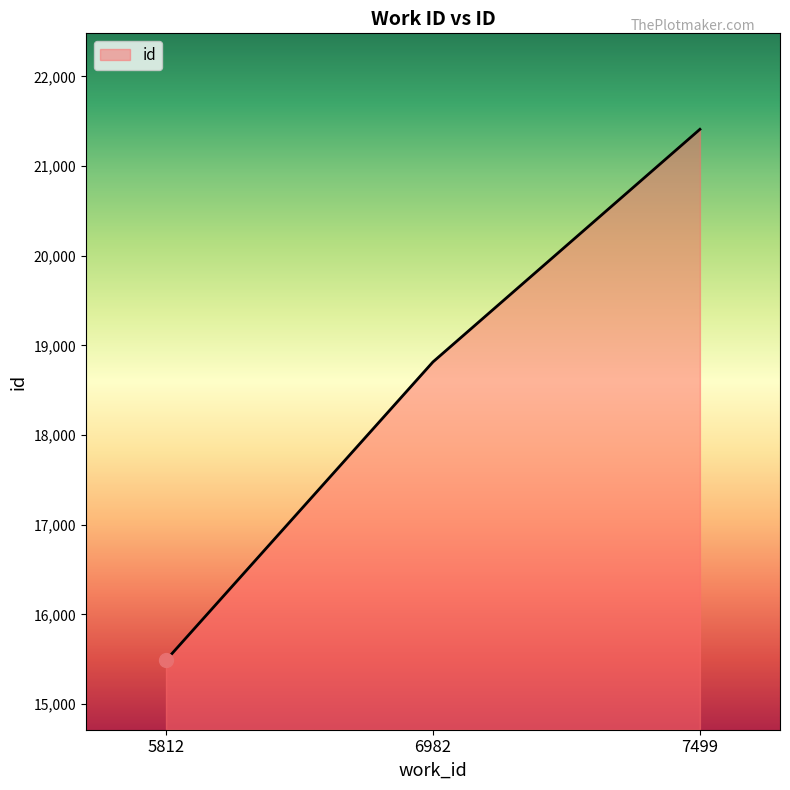

What is the average value?

18571